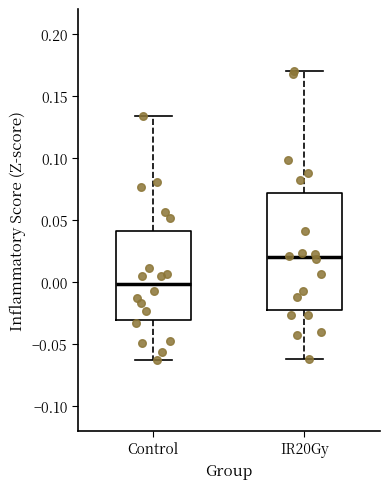

Which box has the lowest median line?

Control